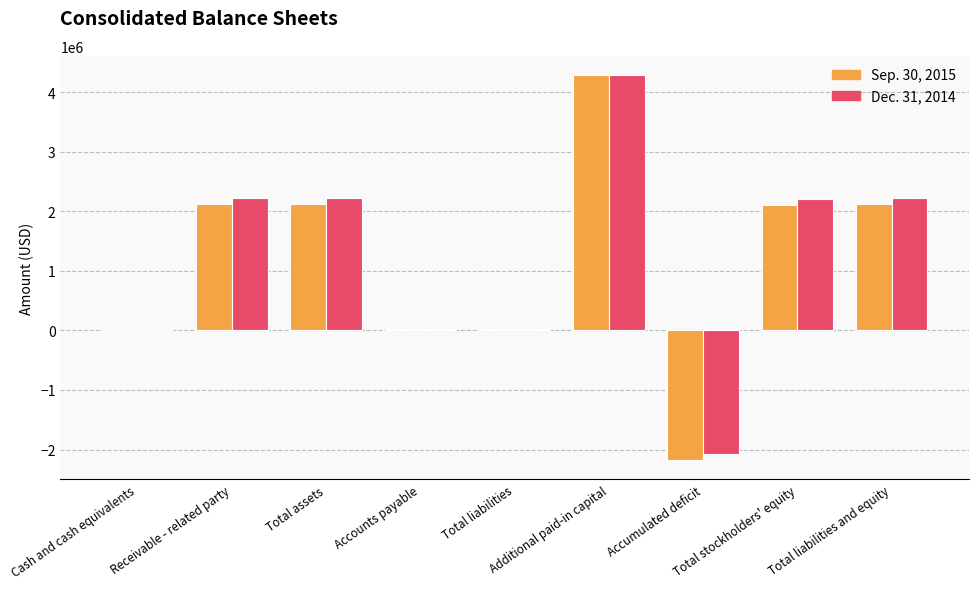

How many distinct data groups are displayed?

2